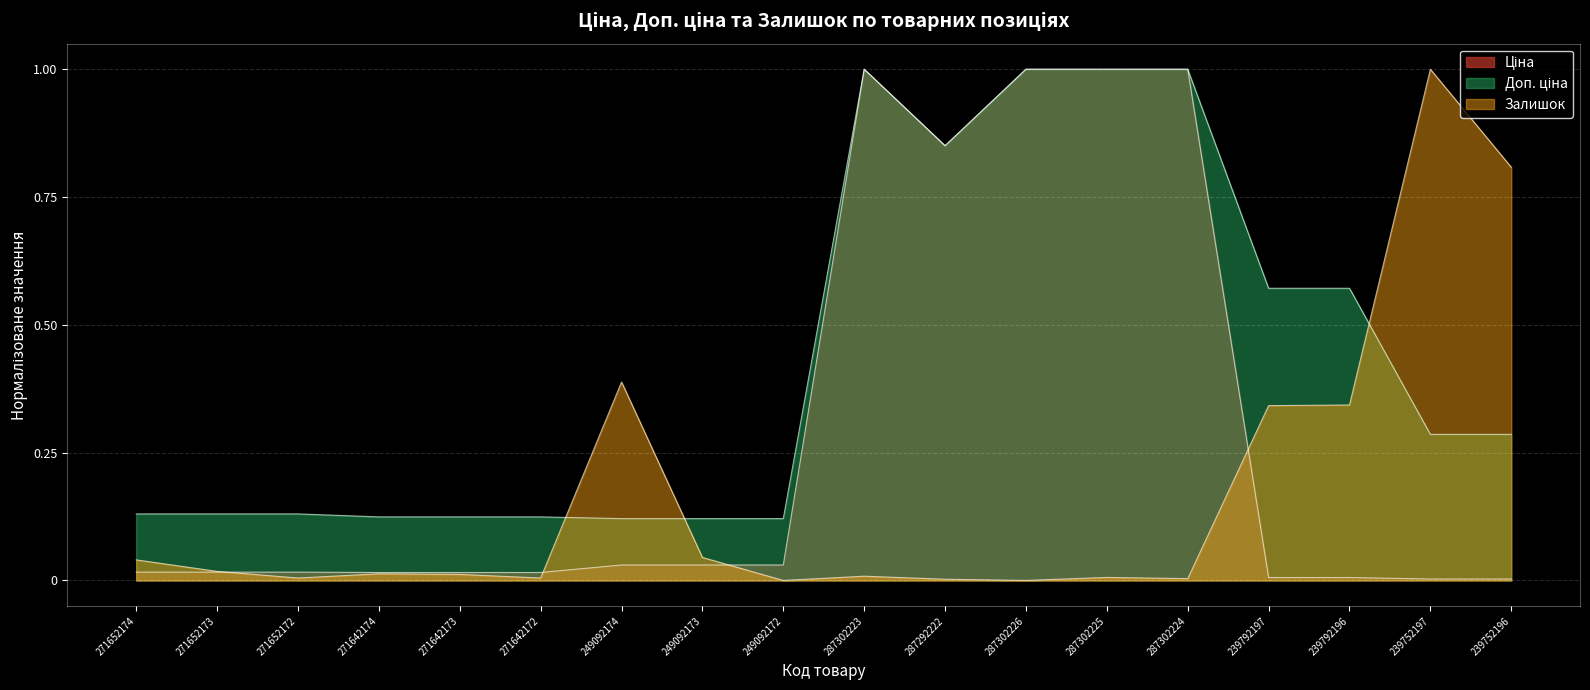

List the series in order of their peak value, lowest first.

Ціна, Доп. ціна, Залишок